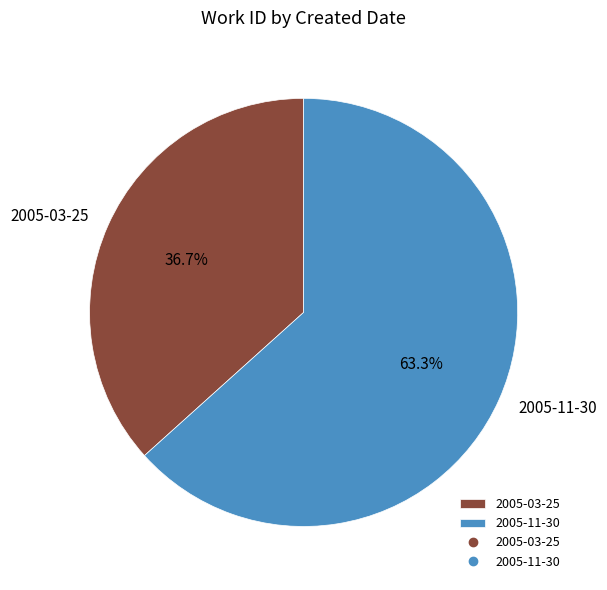

What percentage is the 2005-11-30 slice, to the nearest percent?

63%